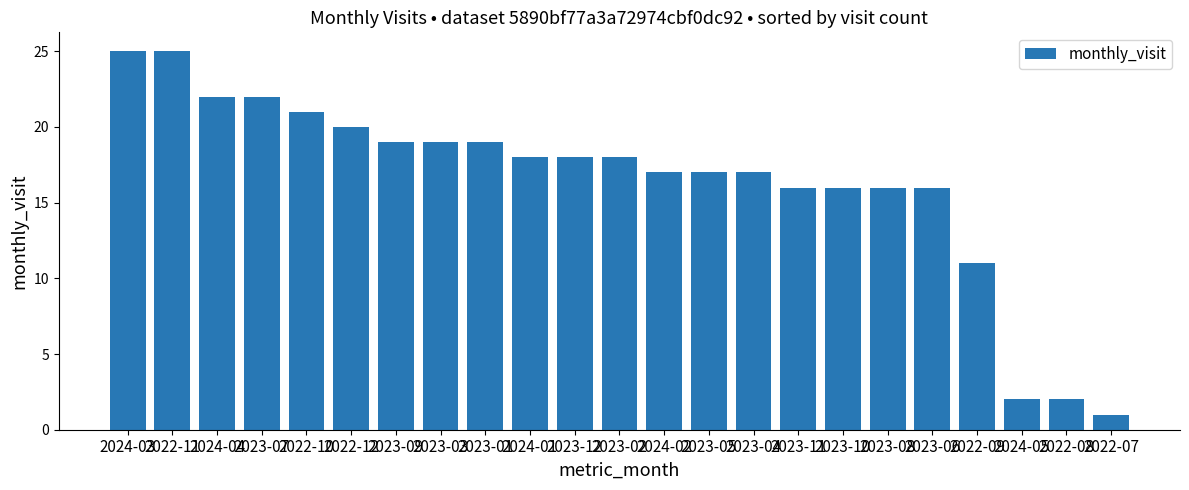

Which category has the lowest value across all series?

2022-07